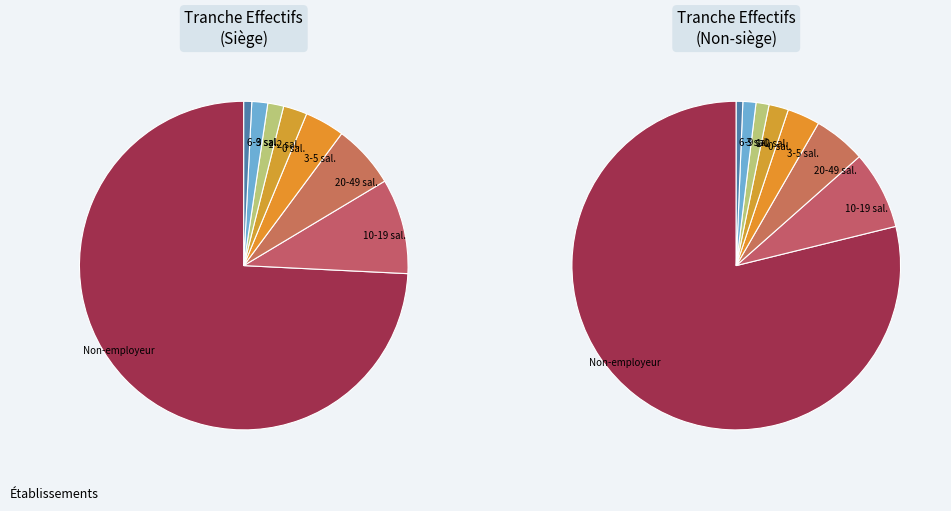

Count the number of slices in the pie.

8